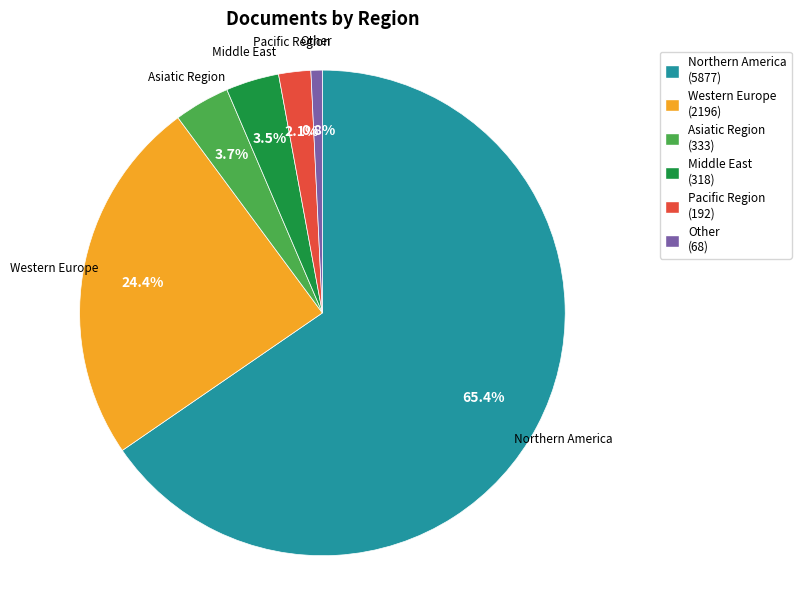

What percentage is NOT represented by Western Europe (2196)?

75.6%